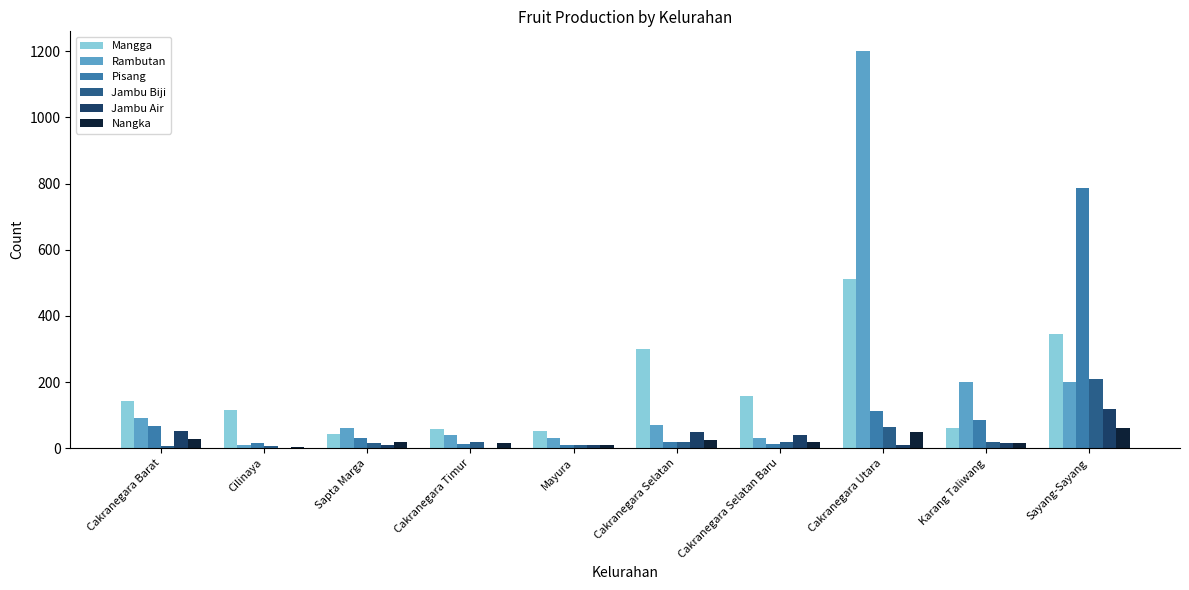

Which series changed the most between Mayura and Karang Taliwang?

Rambutan